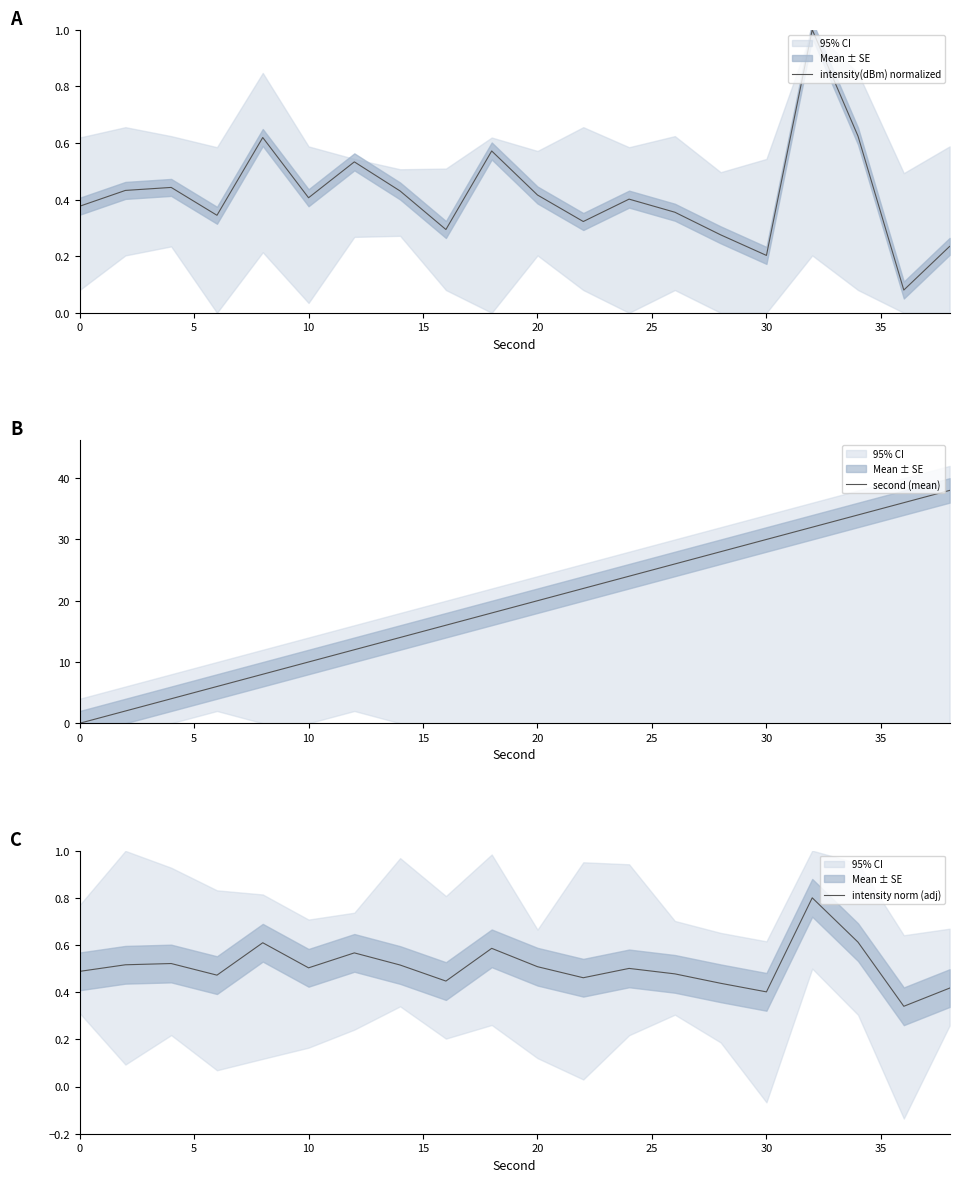

Count the number of data series in this chart.

3